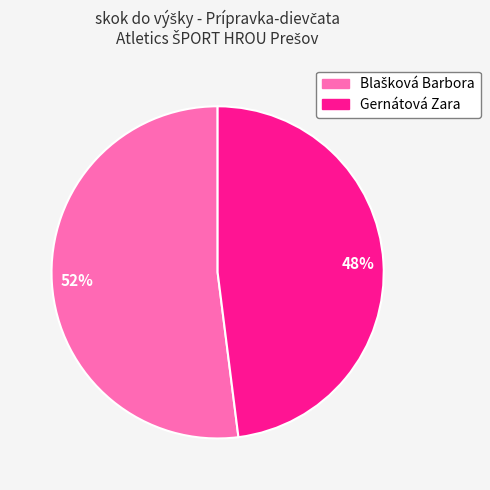

The Gernátová Zara slice represents 48% of the pie. True or false?

True